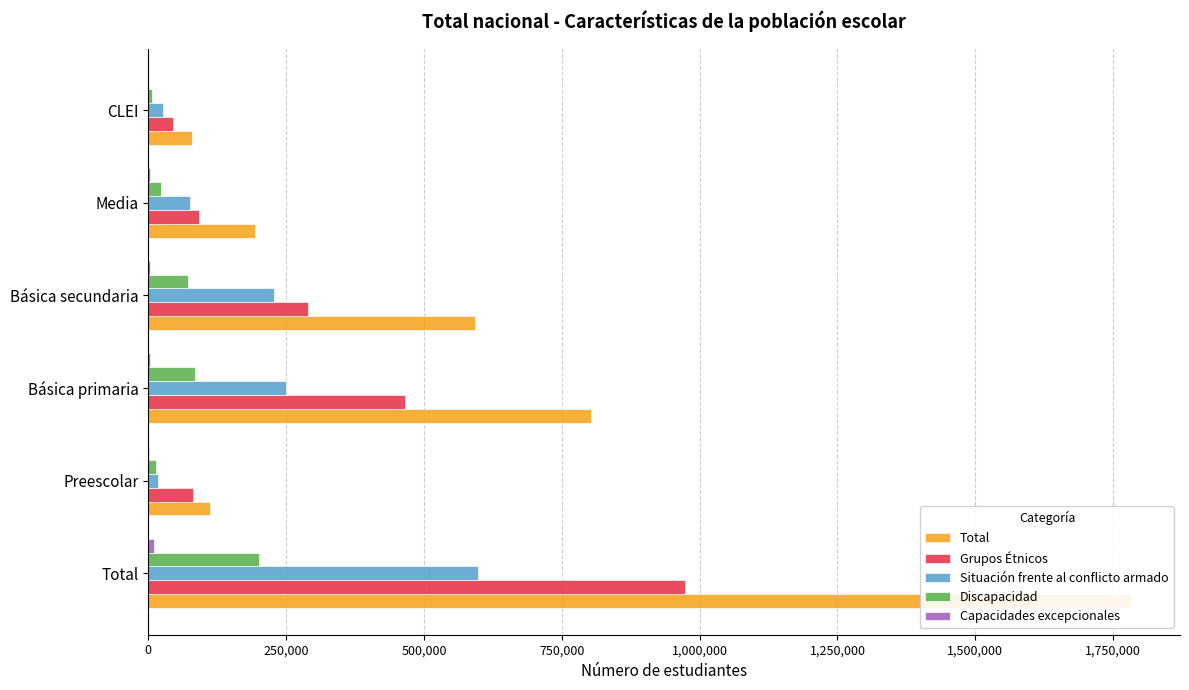

What is the approximate value of Situación frente al conflicto armado at Básica secundaria, to the nearest 100?

227400